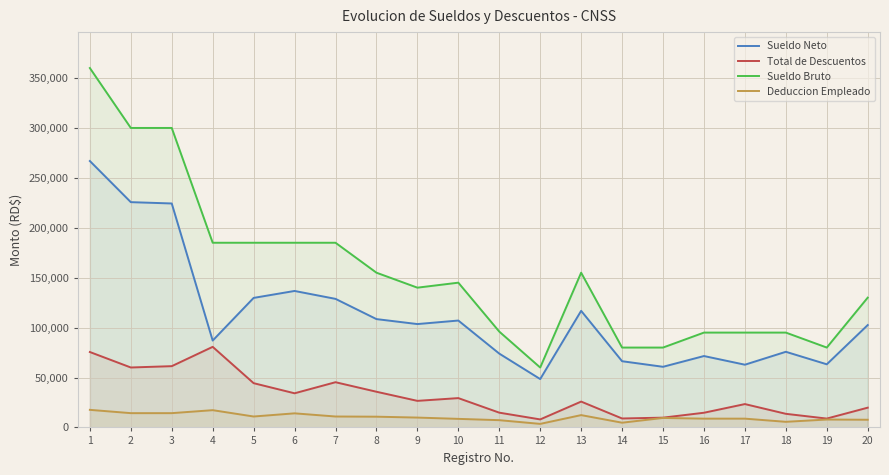

At which category is the sum across all series the highest?

1